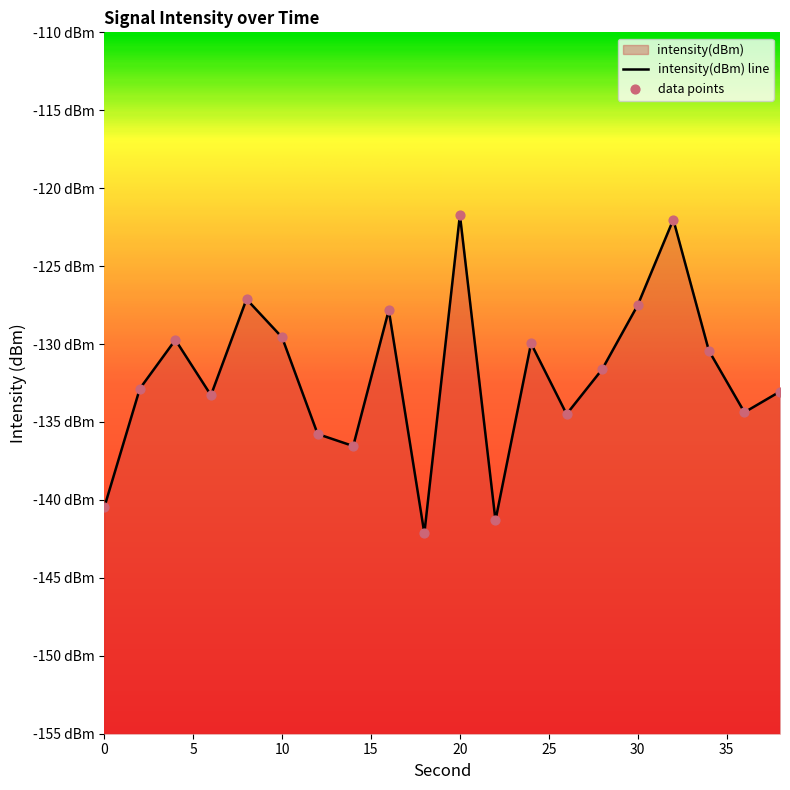

What is the change in value from 10 to 16?

+1.8